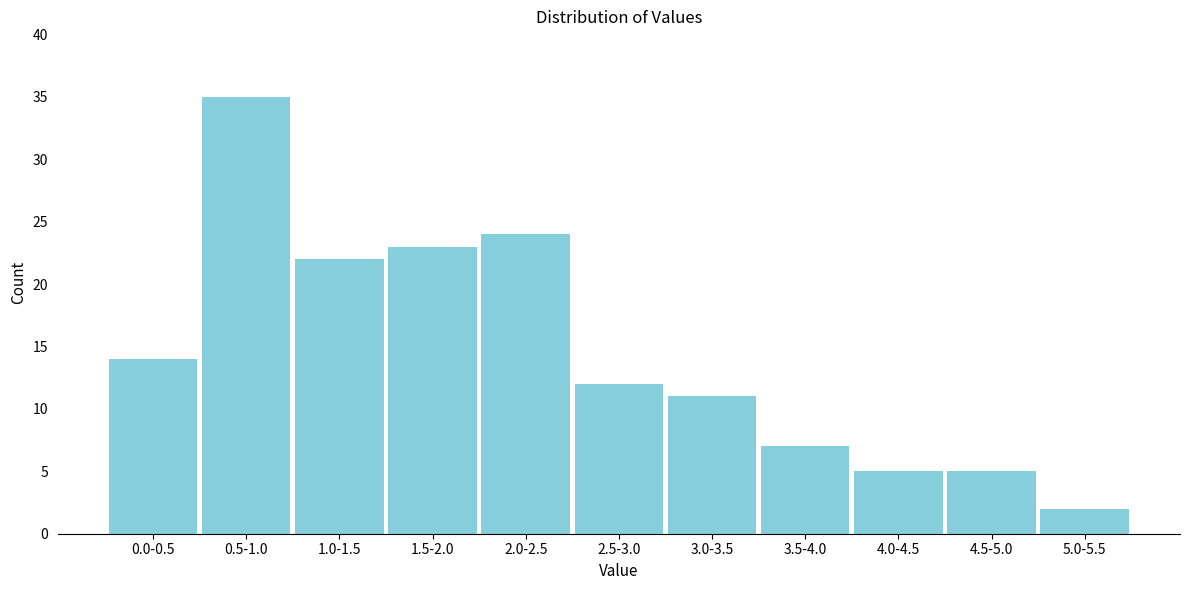

Reading right to left, list all the values displayed in this chart.

5.0-5.5=2	4.5-5.0=5	4.0-4.5=5	3.5-4.0=7	3.0-3.5=11	2.5-3.0=12	2.0-2.5=24	1.5-2.0=23	1.0-1.5=22	0.5-1.0=35	0.0-0.5=14